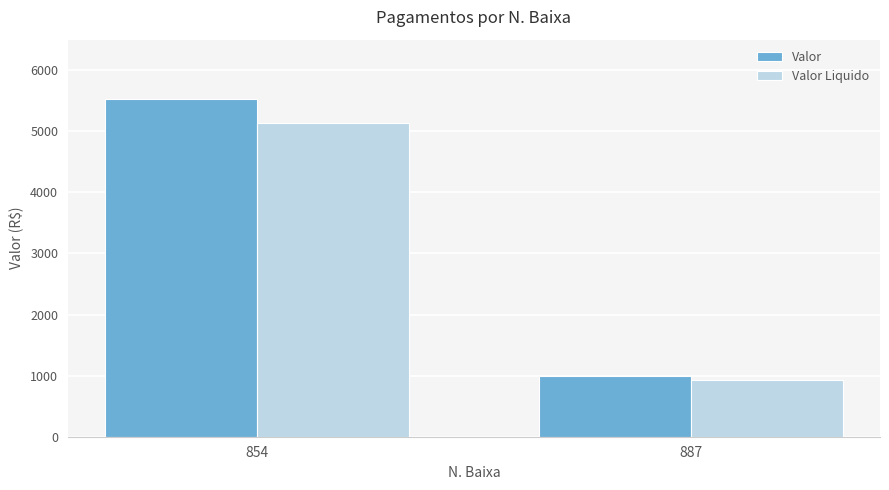

Is the value of Valor at 887 greater than the value of Valor Liquido at 854?

No